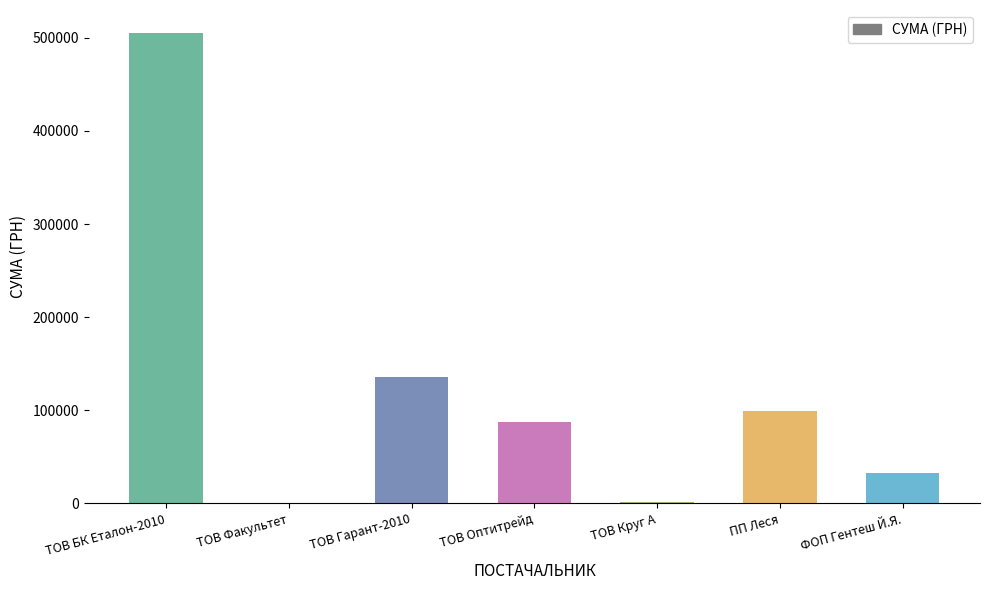

Where is the data nearest to the value 252505?

ТОВ Гарант-2010